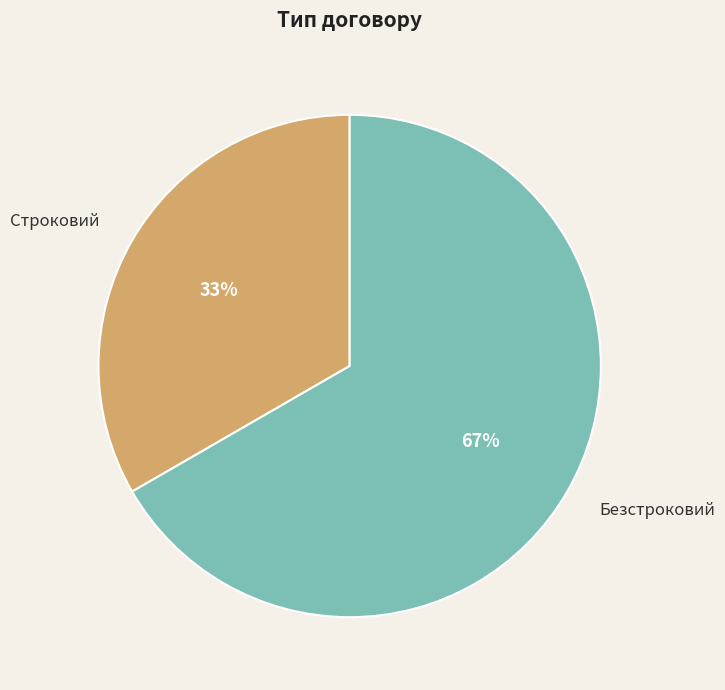

What is the largest slice in the pie chart?

Безстроковий